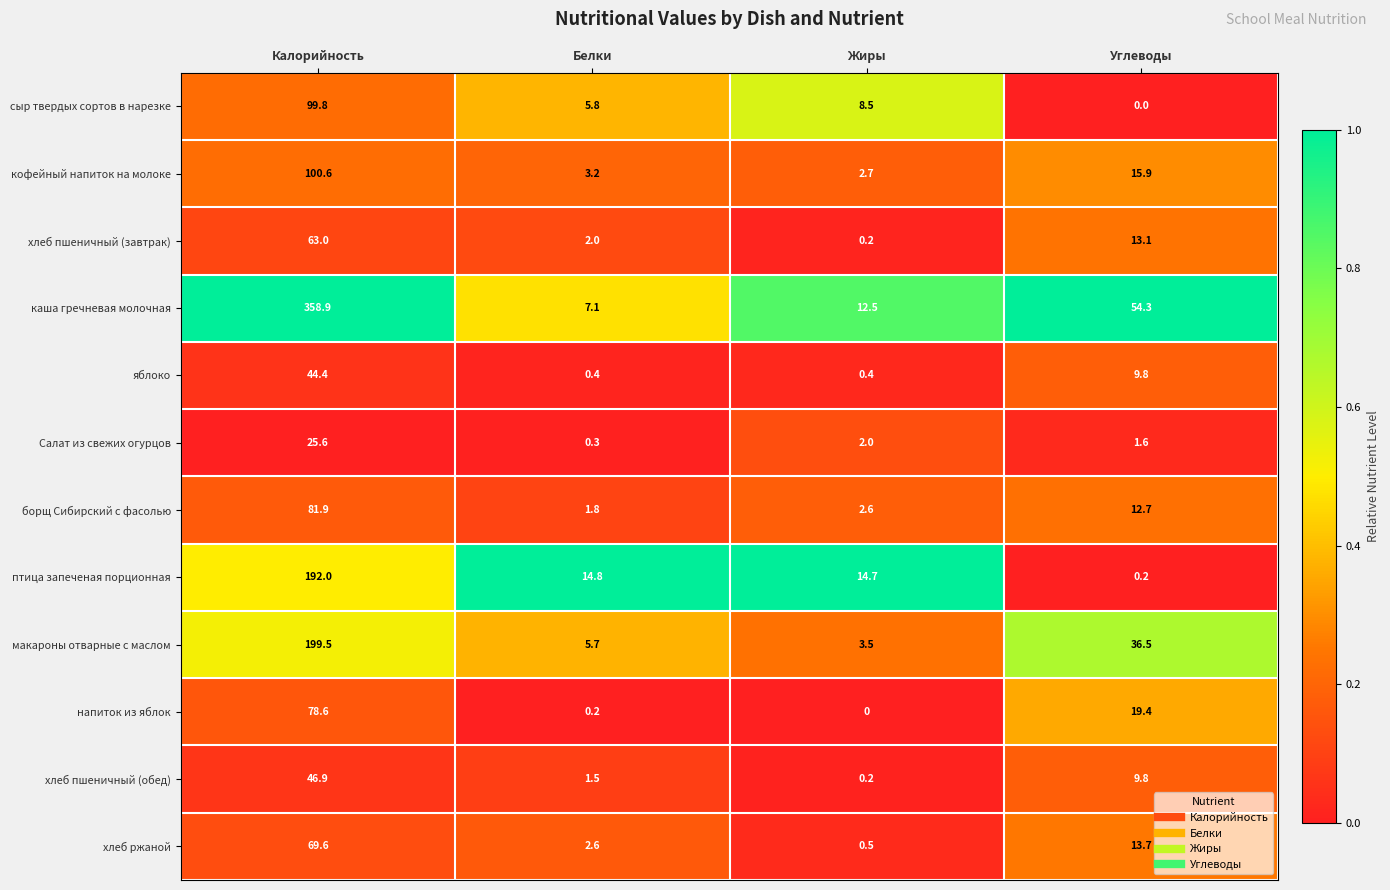

List the labels in order of макароны отварные с маслом value, smallest first.

Жиры, Белки, Углеводы, Калорийность